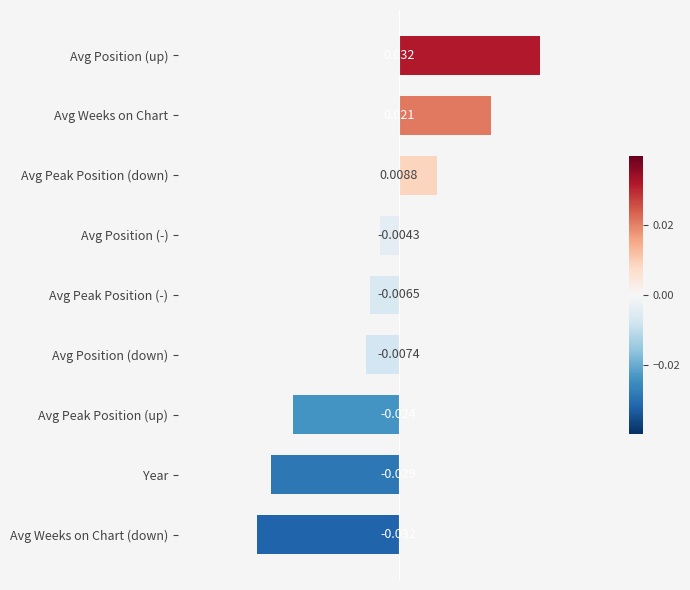

Where is the data nearest to the value 0?

Avg Position (-)